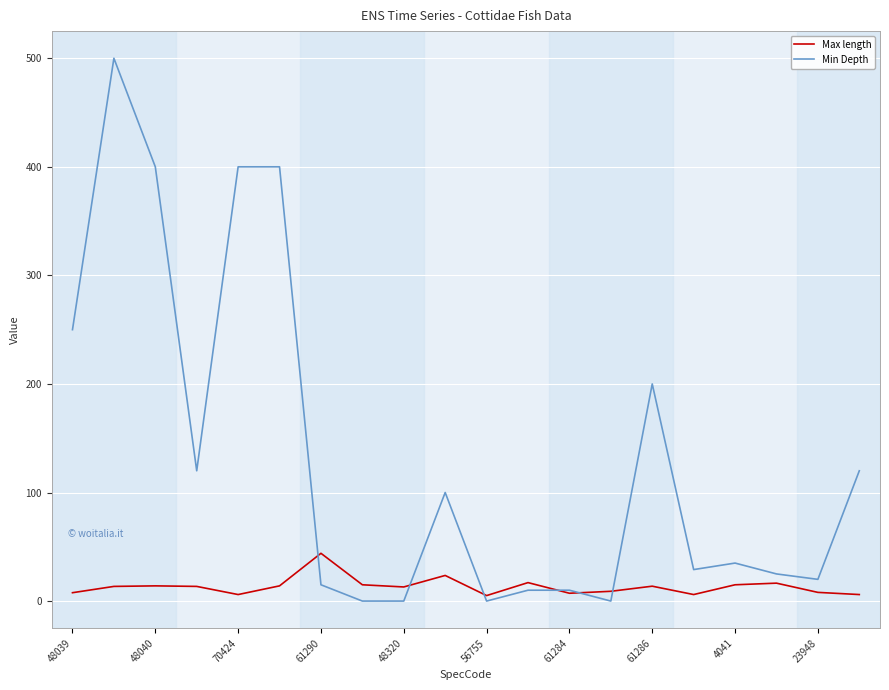

How many lines are shown in the chart?

2